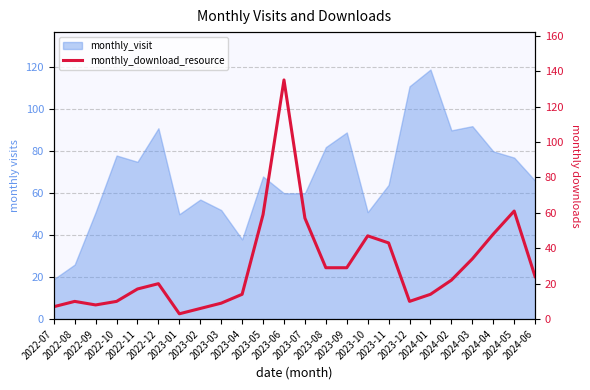

Where does the data first go above 22?

2023-05